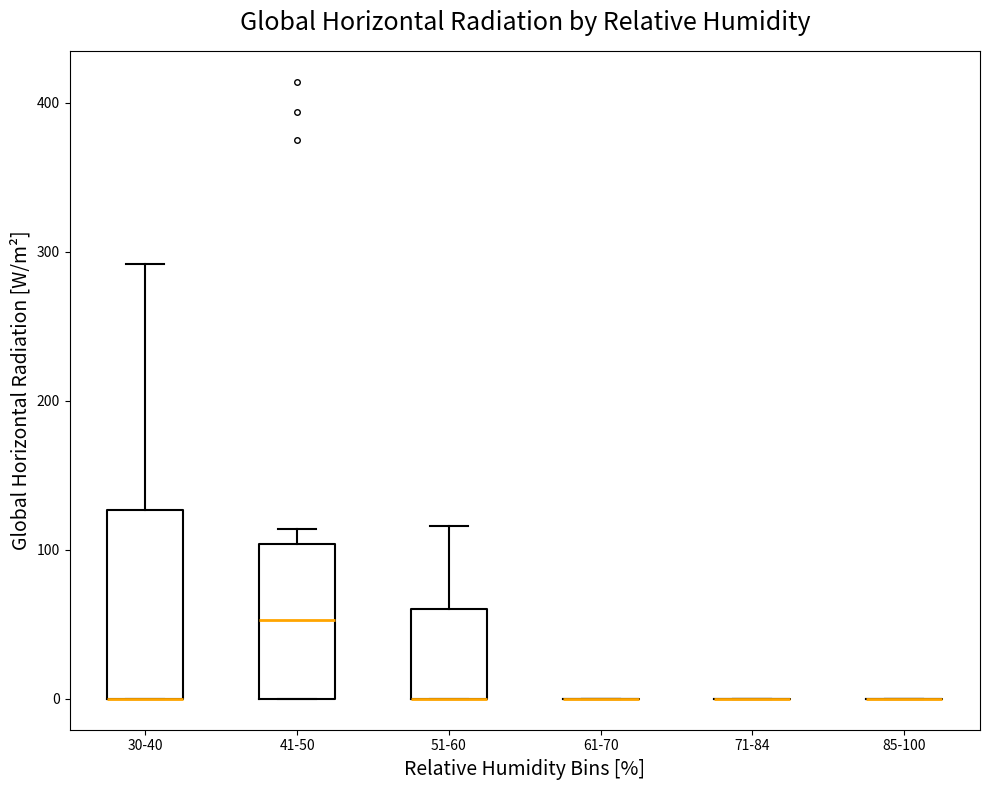

Reading left to right, read every box against the y-axis: the position of its median line, the range the box covers, and the ends of its whiskers. The values are not printed on the chart, so give them approximately, as read against the axis.

30-40: median 0 (drawn on the box's lower edge), box 0 to 130, whiskers 0 to 290
41-50: median 50, box 0 to 100, whiskers 0 to 110
51-60: median 0 (drawn on the box's lower edge), box 0 to 60, whiskers 0 to 120
61-70: box collapsed to a line at 0, whiskers 0 to 0
71-84: box collapsed to a line at 0, whiskers 0 to 0
85-100: box collapsed to a line at 0, whiskers 0 to 0